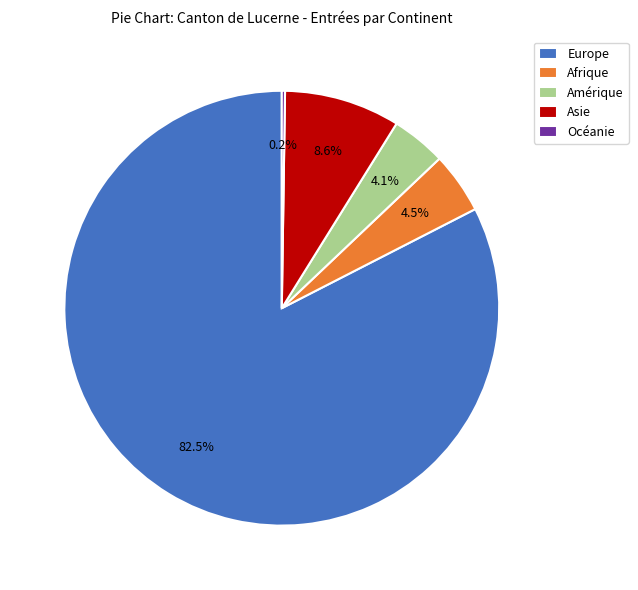

Between Europe and Afrique, which is larger?

Europe